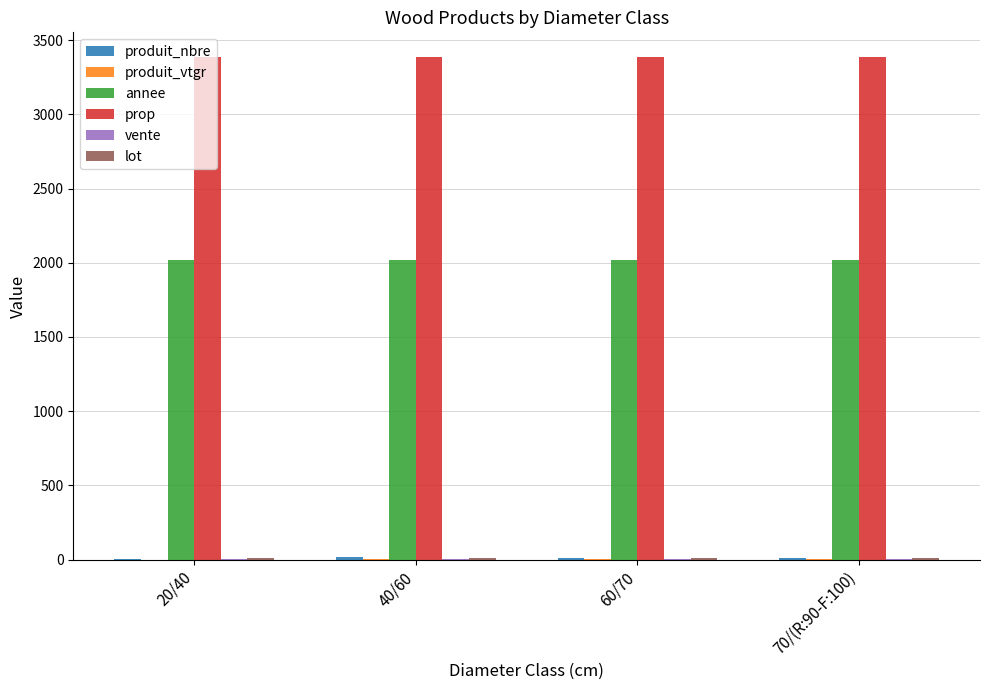

Which series has the largest total across all categories?

prop